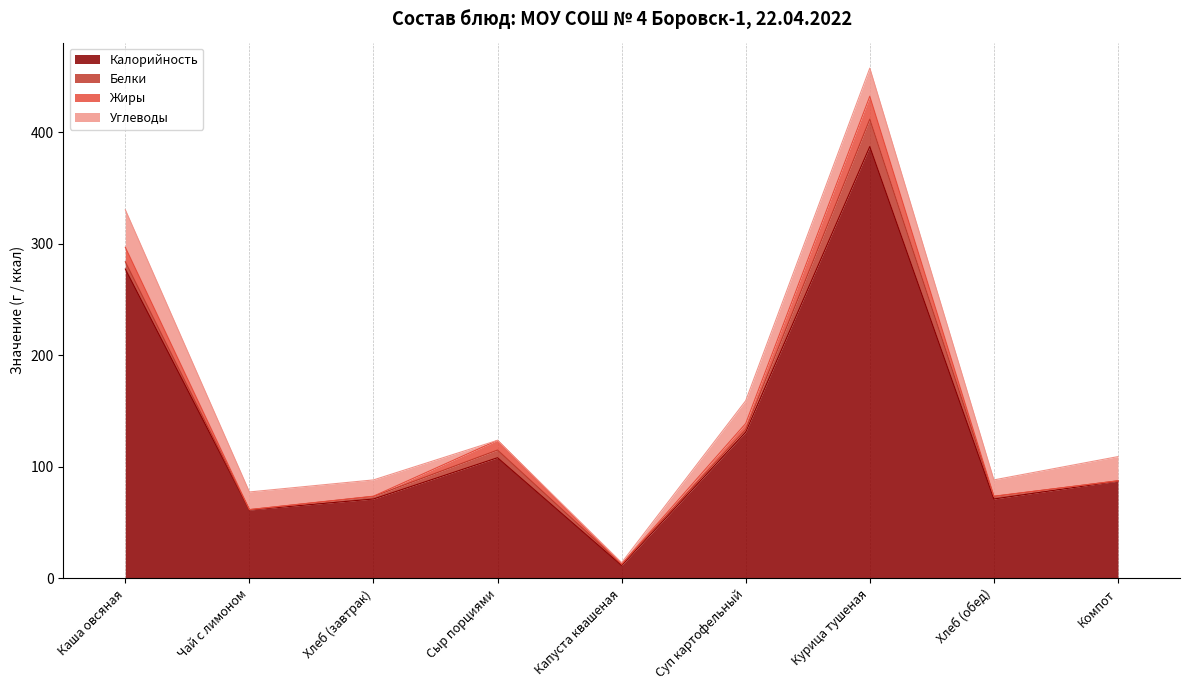

What is the highest value of the Углеводы series?

33.6